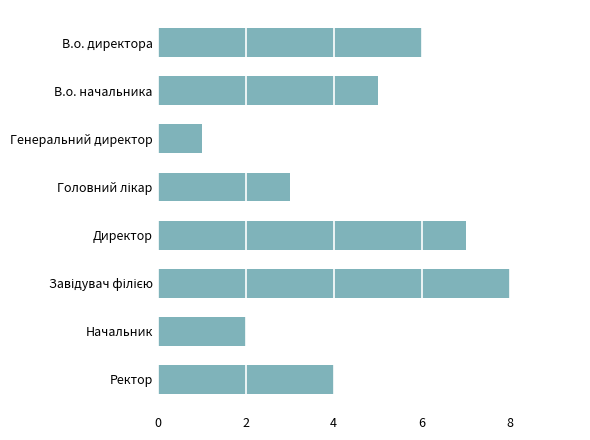

Does the chart contain any negative values?

No